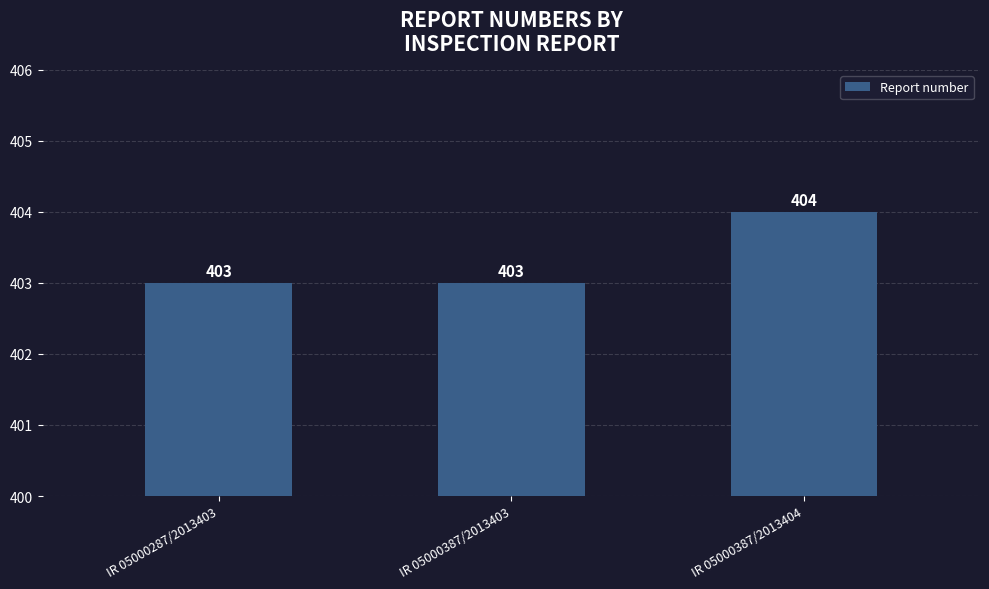

Is it true that the value at IR 05000387/2013403 is 403?

True